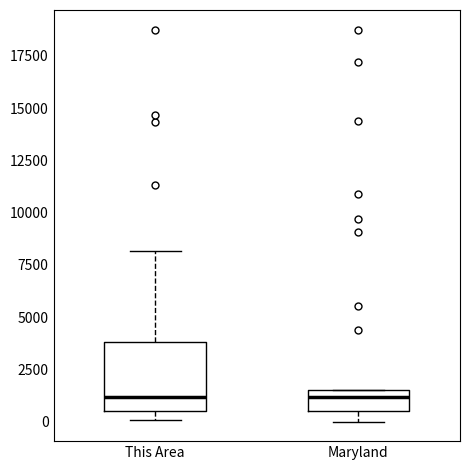

Reading left to right, transcribe this box plot: for each box, give where its median line is, the range the box spans, and where its two whiskers end, as read against the y-axis. The values are not printed on the chart, so give them approximately, as read against the axis.

This Area: median 1000, box 500 to 4000, whiskers 0 to 8000
Maryland: median 1000, box 500 to 1500, whiskers 0 to 1500